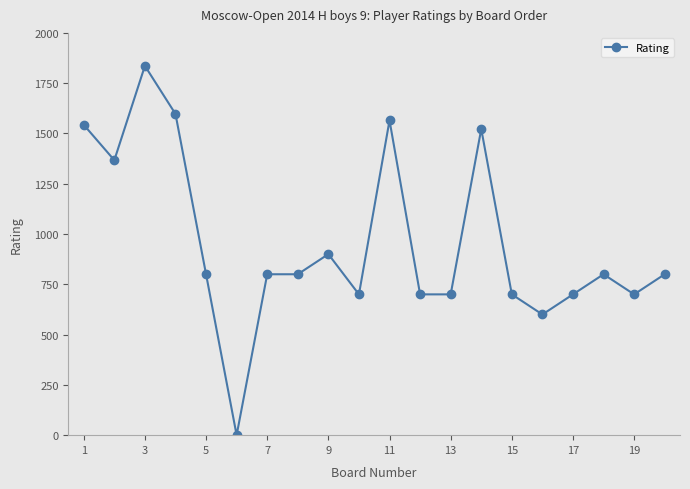

What is the greatest value displayed?

1836